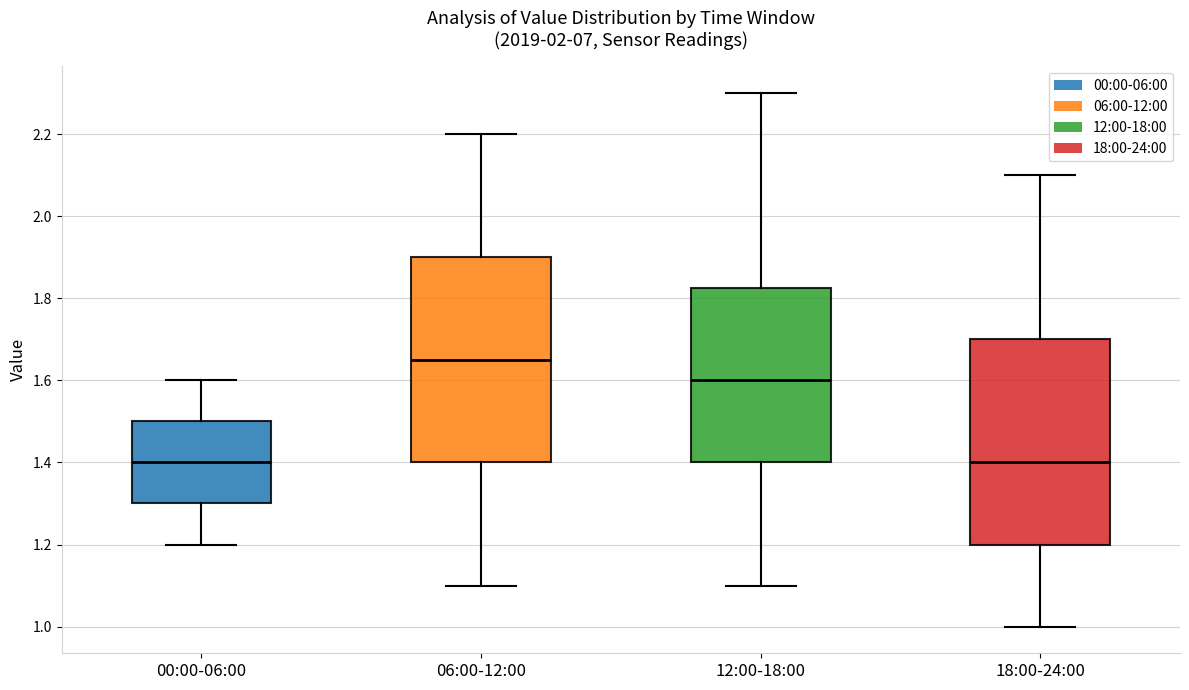

Where is the lower edge of the box for 06:00-12:00 on the y-axis? The values are not printed on the chart, so give them approximately, as read against the axis.

1.40